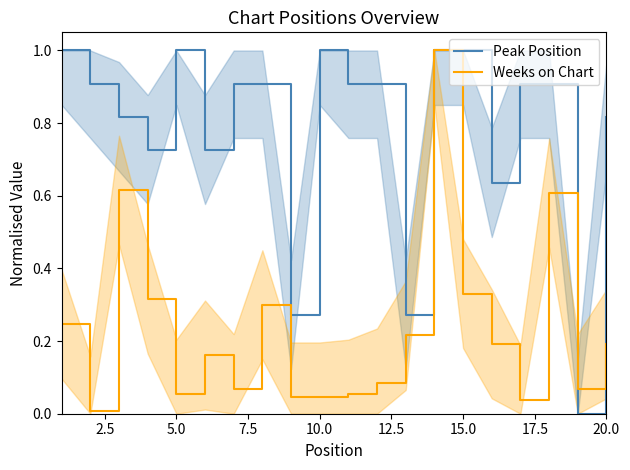

The value of Peak Position at 5.0 is 0.3. True or false?

False